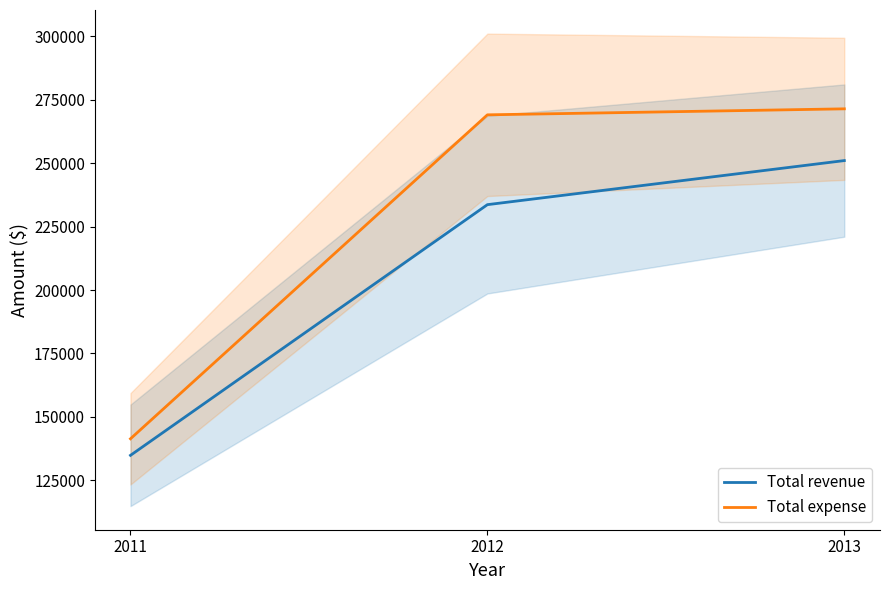

List the series in order of their overall mean, highest first.

Total expense, Total revenue